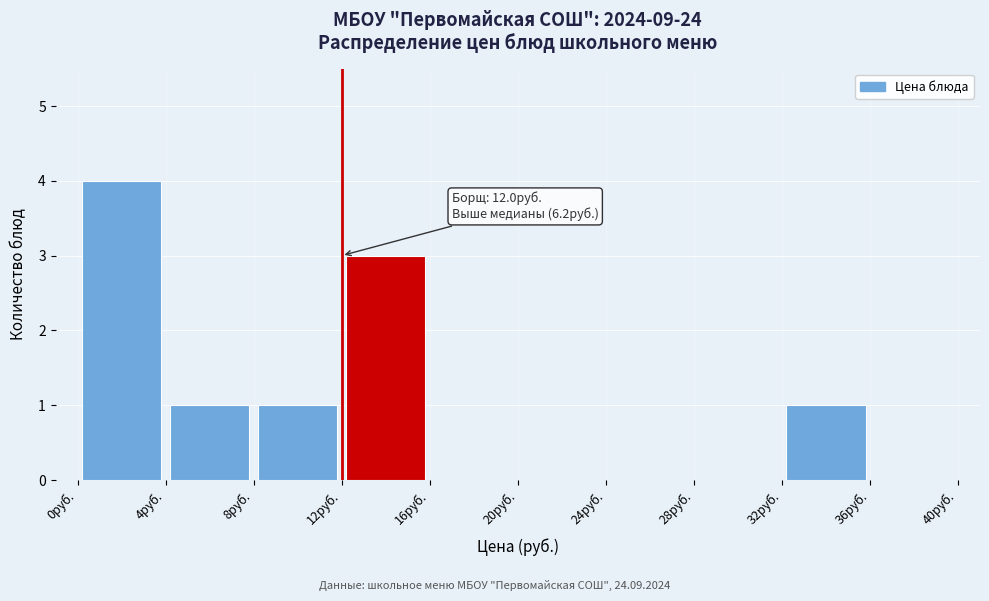

Over which range of the x-axis is the bar tallest?

0 to 4